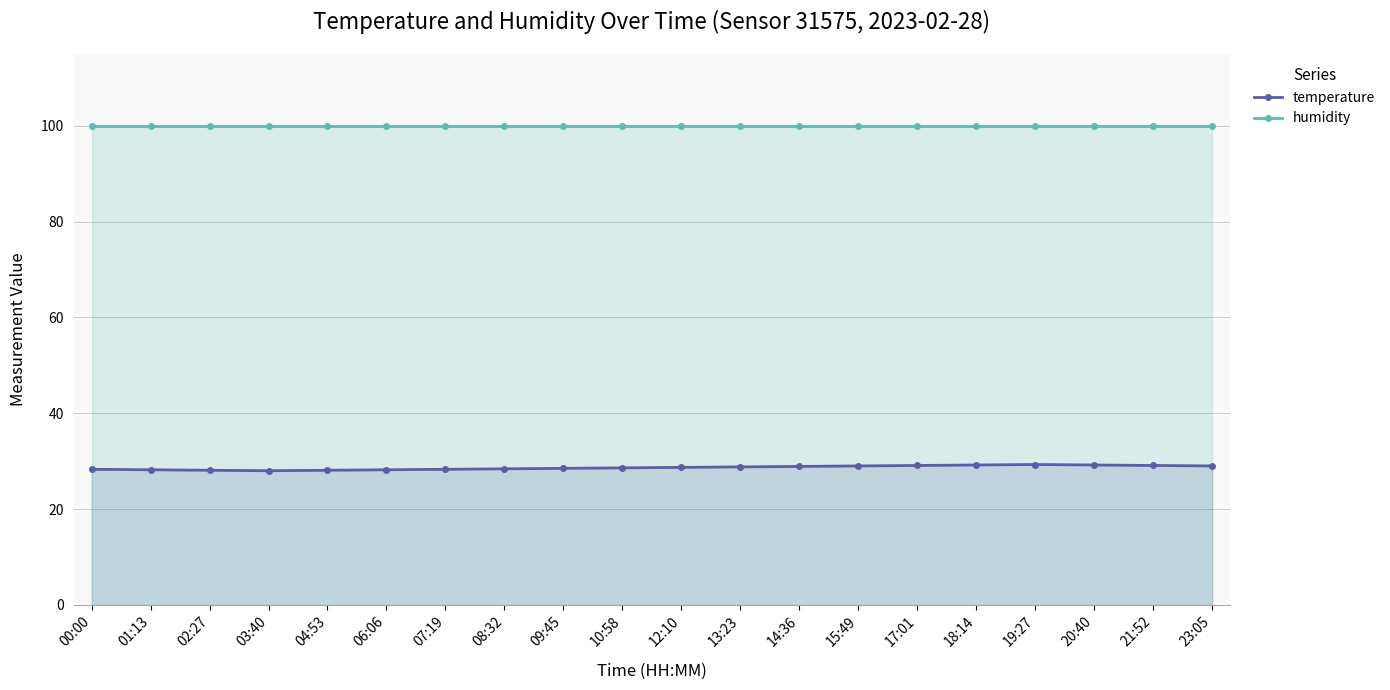

Does the chart have visible grid lines?

Yes